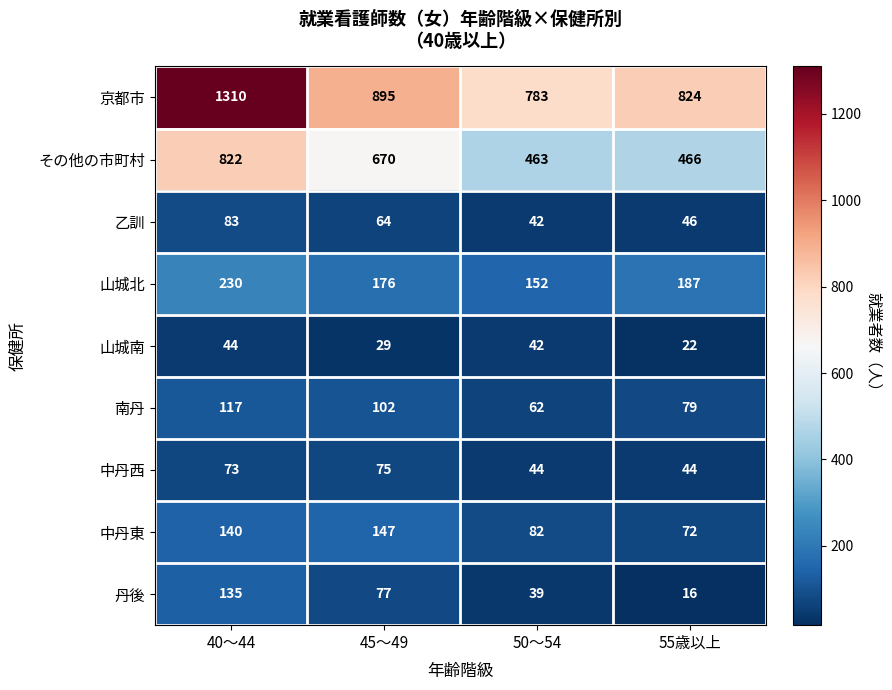

What is the sum of the 南丹 values at 50～54 and 55歳以上?

141